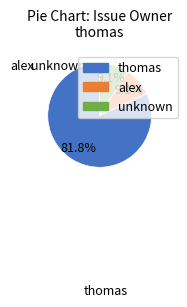

Is there a majority slice in this chart?

Yes